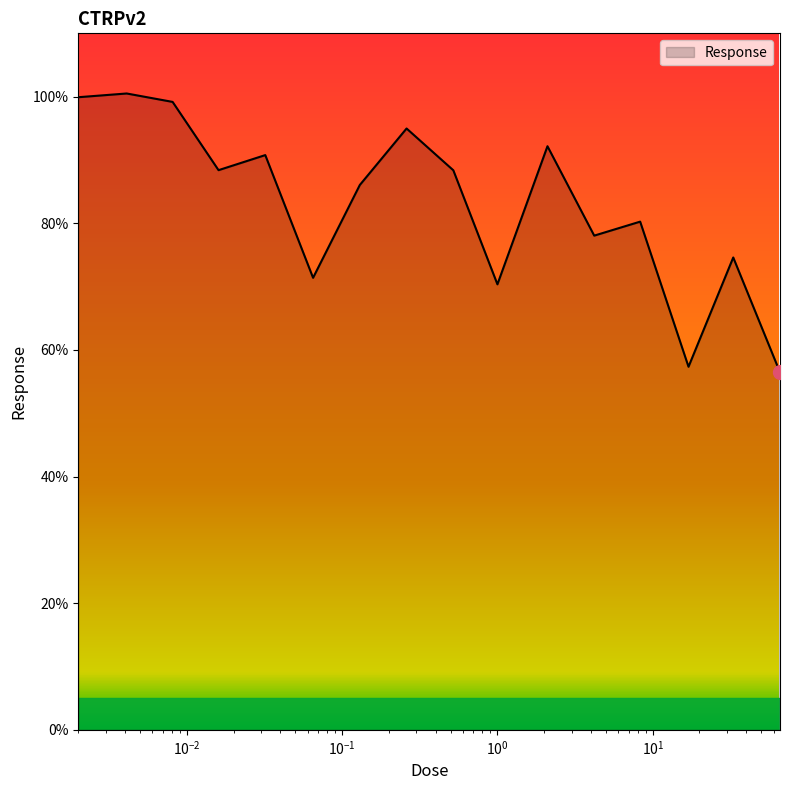

How many lines are shown in the chart?

1